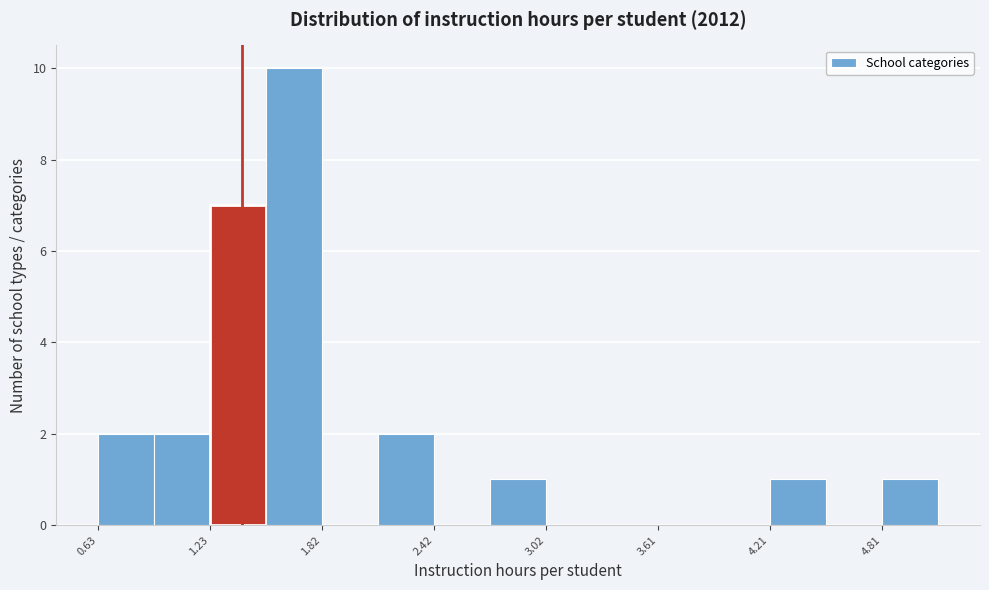

Read against the x-axis, roughly where is the centre of the tallest bar?

1.7